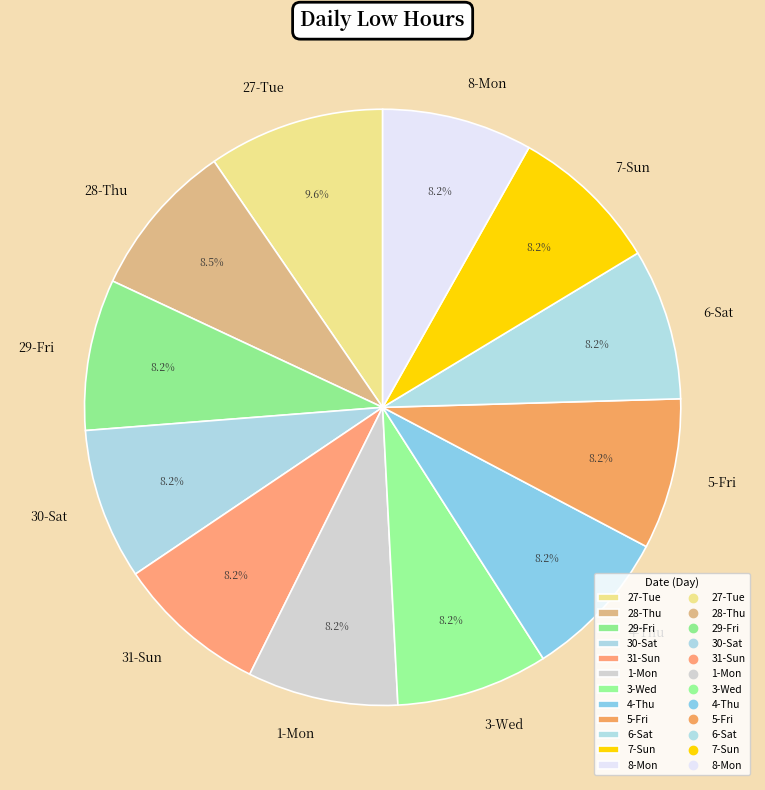

Approximately how many times larger is the value at 8-Mon compared to 7-Sun?

1.0